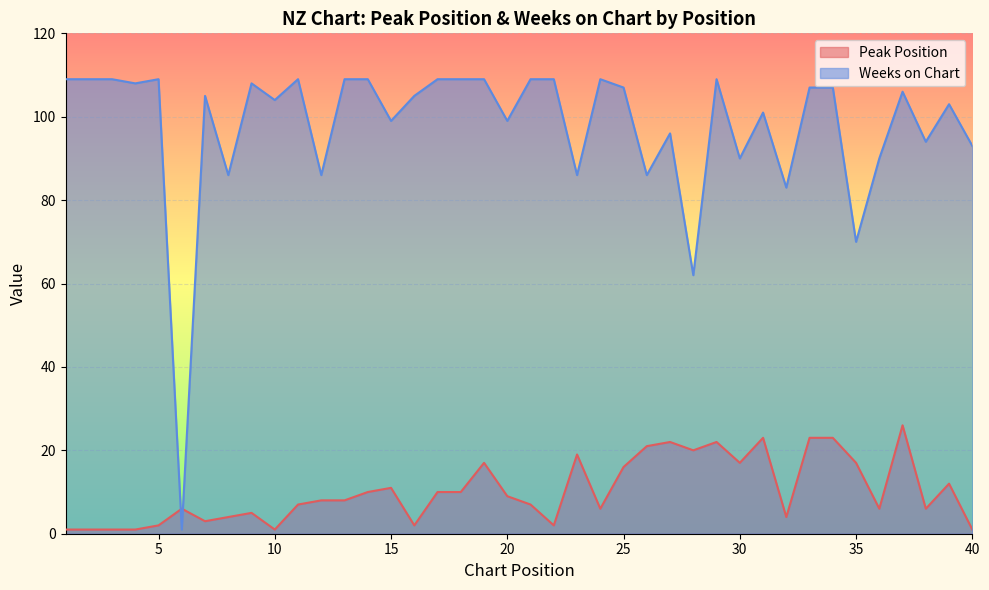

What is the sum of the Peak Position values at 33 and 13?

31